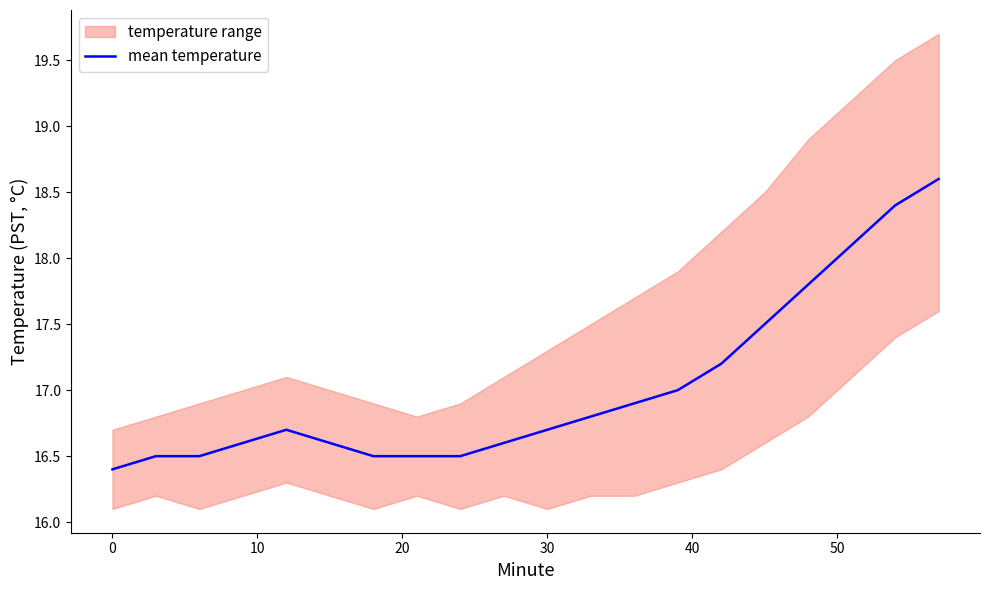

The mean temperature series shows 9.7 at 0. True or false?

False